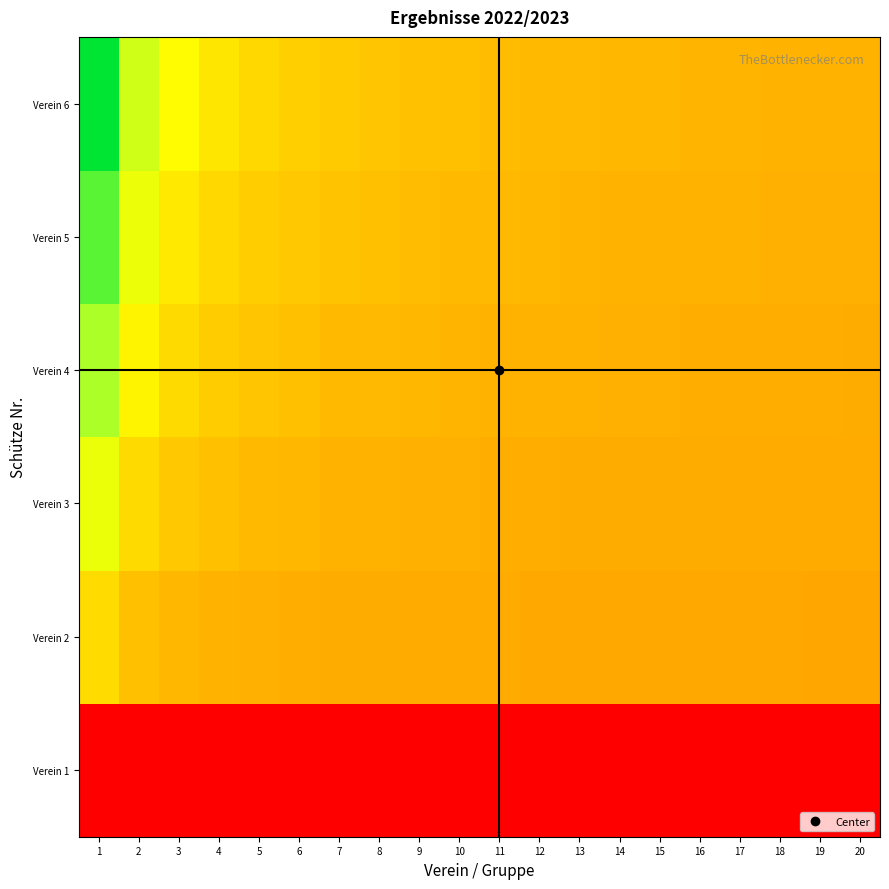

At which category does the chart reach its peak across all series?

1